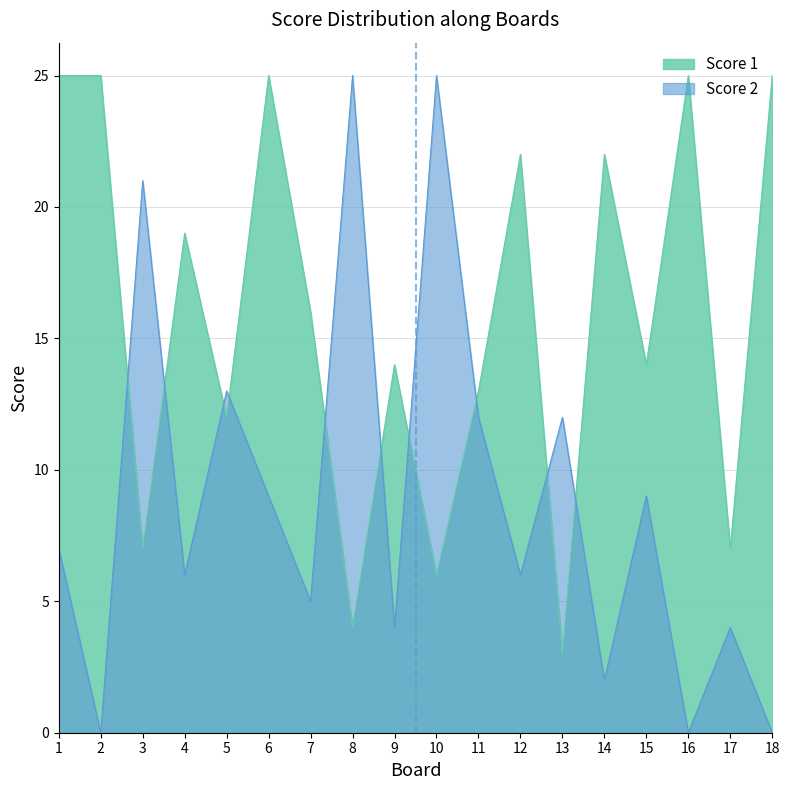

What is the sum of the Score 1 values at 2 and 6?

50